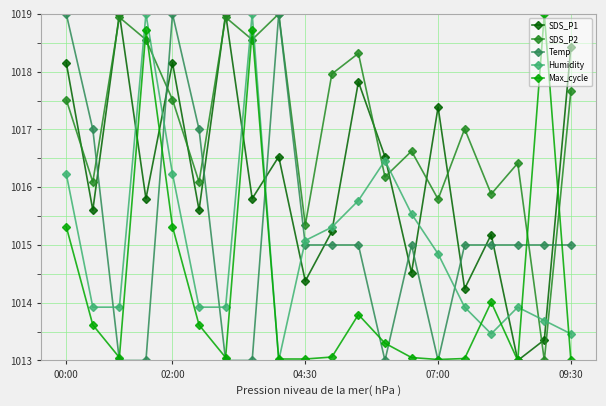

Which series ends up on top after the final intersection of Humidity and Temp?

Temp